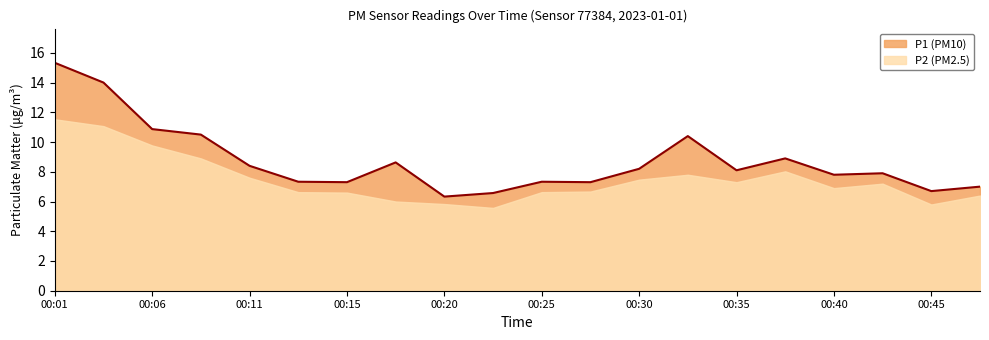

Rank the categories by value from lowest to highest.

00:20, 00:23, 00:45, 00:47, 00:15, 00:28, 00:13, 00:25, 00:40, 00:42, 00:35, 00:30, 00:11, 00:18, 00:37, 00:32, 00:08, 00:06, 00:03, 00:01